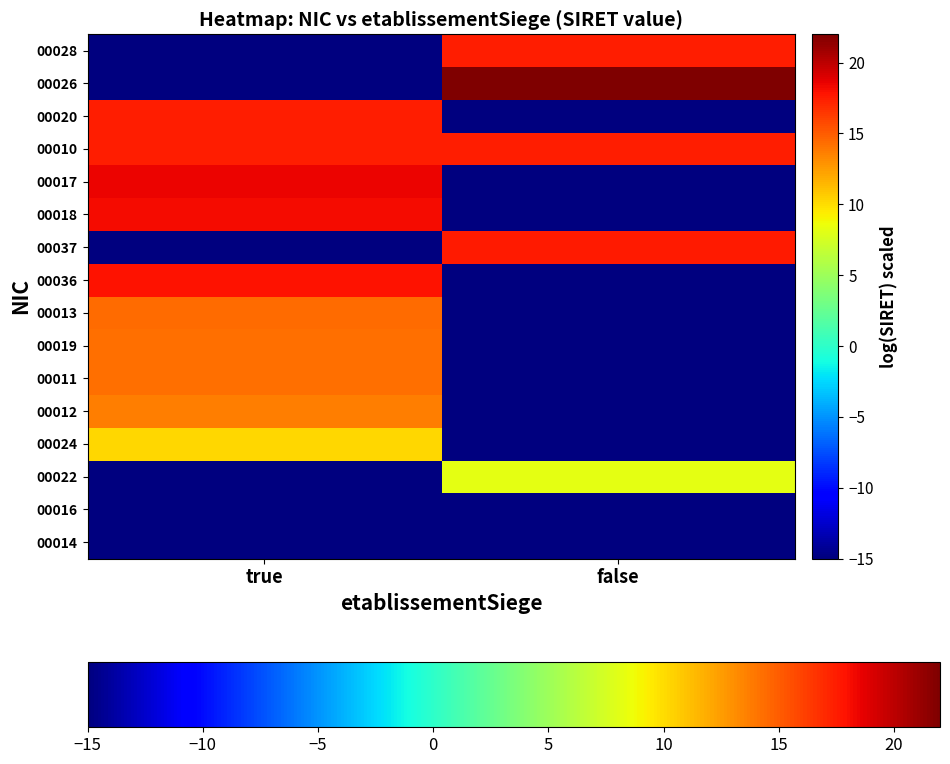

Reading left to right, transcribe all the data shown in this chart.

00014: true=-15.0	false=-15.0
00016: true=-15.0	false=-15.0
00022: true=-15.0	false=8.2
00024: true=10.2	false=-15.0
00012: true=13.7	false=-15.0
00011: true=14.2	false=-15.0
00019: true=14.3	false=-15.0
00013: true=14.4	false=-15.0
00036: true=17.9	false=-15.0
00037: true=-15.0	false=17.6
00018: true=18.2	false=-15.0
00017: true=18.5	false=-15.0
00010: true=17.4	false=17.4
00020: true=17.4	false=-15.0
00026: true=-15.0	false=22.0
00028: true=-15.0	false=17.4